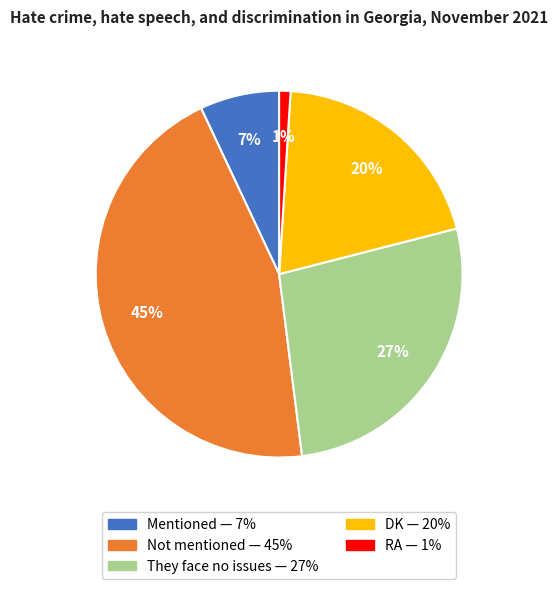

Which has a higher value, RA or Mentioned?

Mentioned